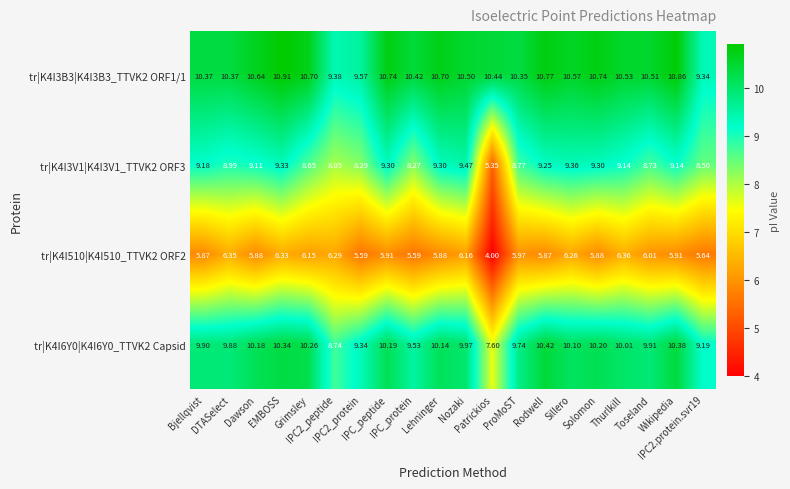

Which series changed the most between Dawson and ProMoST?

tr|K4I6Y0|K4I6Y0_TTVK2 Capsid